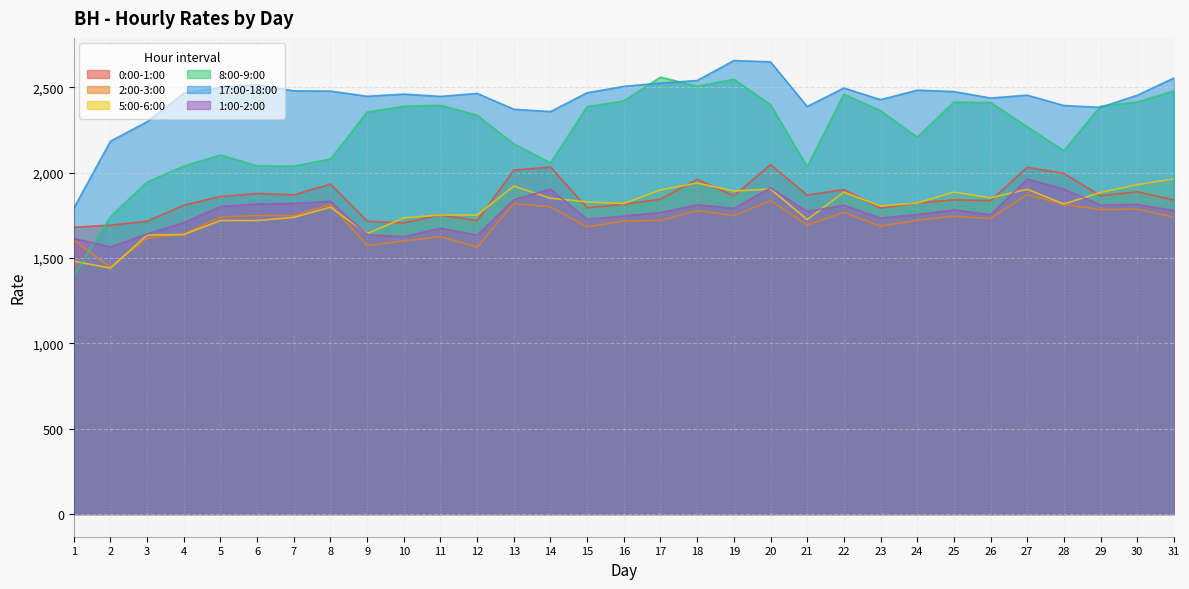

Is it true that 0:00-1:00 equals 1815.0 at 16?

True